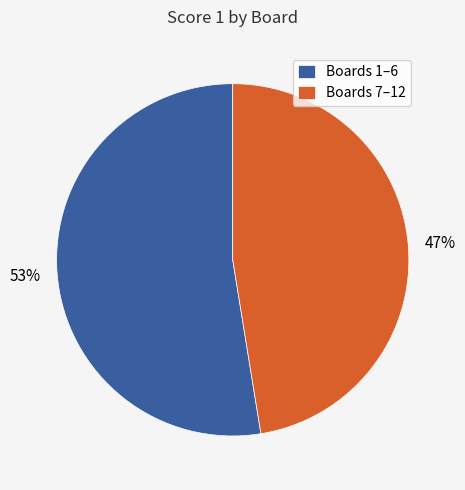

Which has a higher value, Boards 7–12 or Boards 1–6?

Boards 1–6